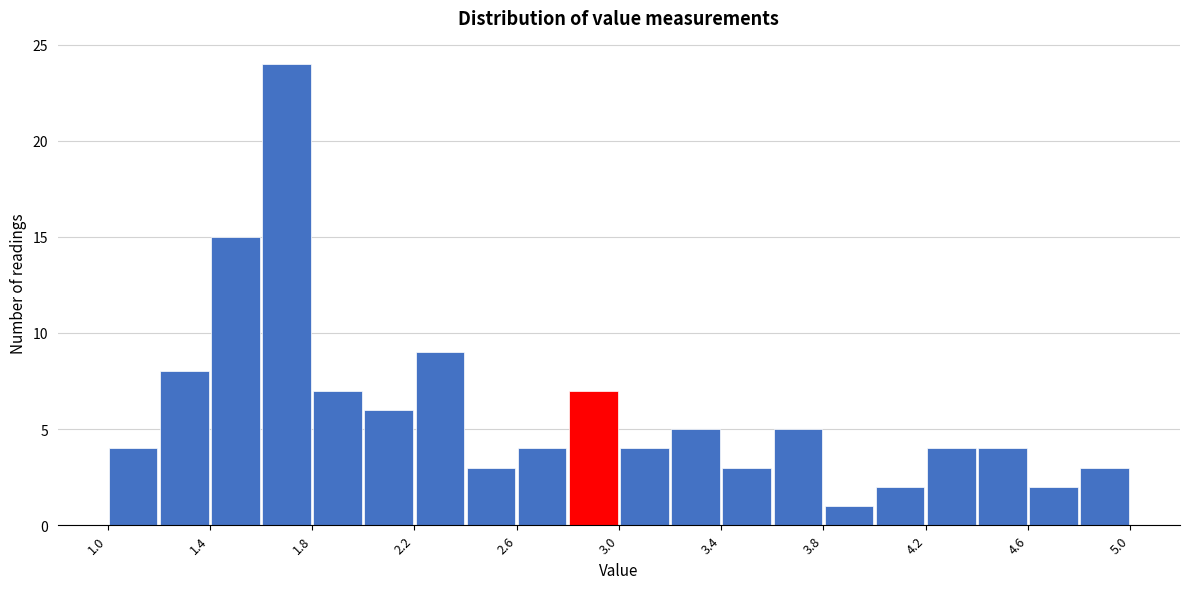

Reading left to right, list every bar in this chart as the range it spans on the x-axis followed by its height. The values are not printed on the chart, so give them approximately, as read against the axis.

1.0 to 1.2: 4
1.2 to 1.4: 8
1.4 to 1.6: 15
1.6 to 1.8: 24
1.8 to 2.0: 7
2.0 to 2.2: 6
2.2 to 2.4: 9
2.4 to 2.6: 3
2.6 to 2.8: 4
2.8 to 3.0: 7
3.0 to 3.2: 4
3.2 to 3.4: 5
3.4 to 3.6: 3
3.6 to 3.8: 5
3.8 to 4.0: 1
4.0 to 4.2: 2
4.2 to 4.4: 4
4.4 to 4.6: 4
4.6 to 4.8: 2
4.8 to 5.0: 3